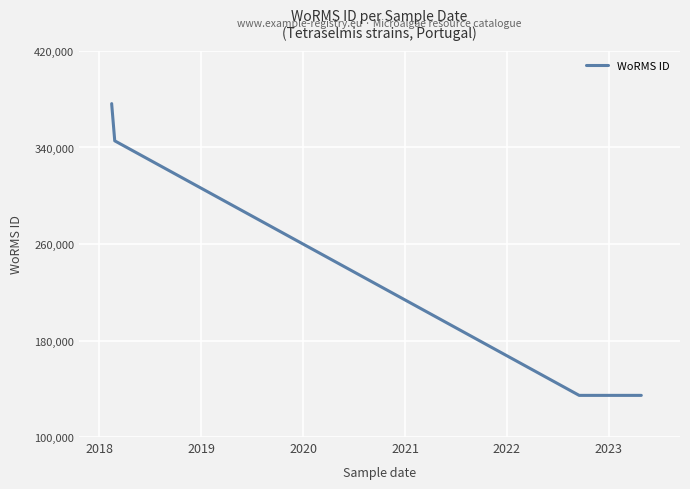

Which label corresponds to the largest value in the chart?

2018